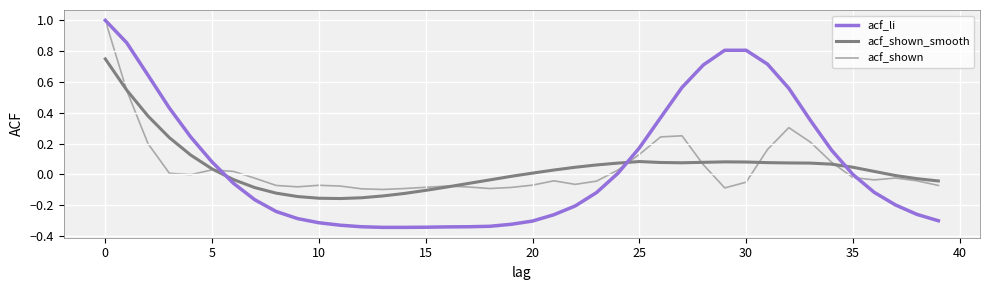

Which series has the widest spread of values?

acf_li